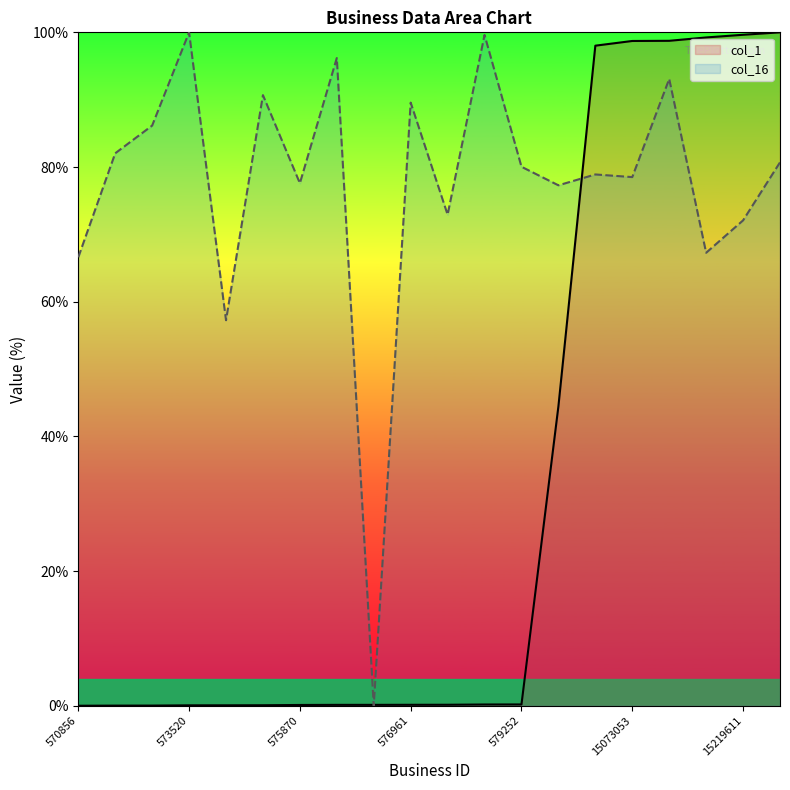

How many lines are shown in the chart?

2